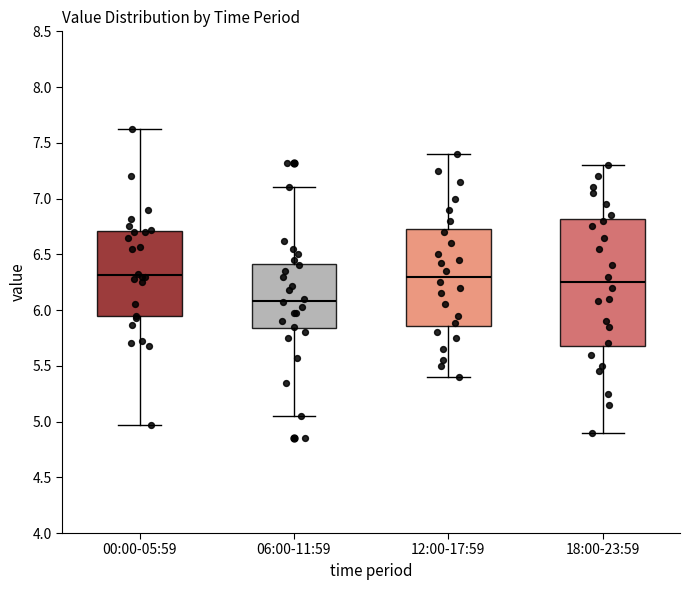

Reading left to right, transcribe this box plot: for each box, give where its median line is, the range the box spans, and where its two whiskers end, as read against the y-axis. The values are not printed on the chart, so give them approximately, as read against the axis.

00:00-05:59: median 6.30, box 5.95 to 6.70, whiskers 4.95 to 7.60
06:00-11:59: median 6.10, box 5.85 to 6.40, whiskers 5.05 to 7.10
12:00-17:59: median 6.30, box 5.85 to 6.75, whiskers 5.40 to 7.40
18:00-23:59: median 6.25, box 5.70 to 6.80, whiskers 4.90 to 7.30